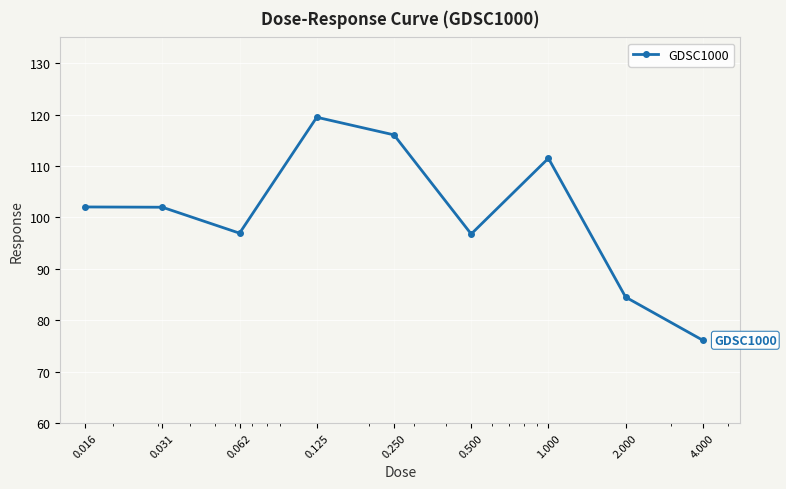

True or false: there are more than 0 points higher than both neighbors.

True